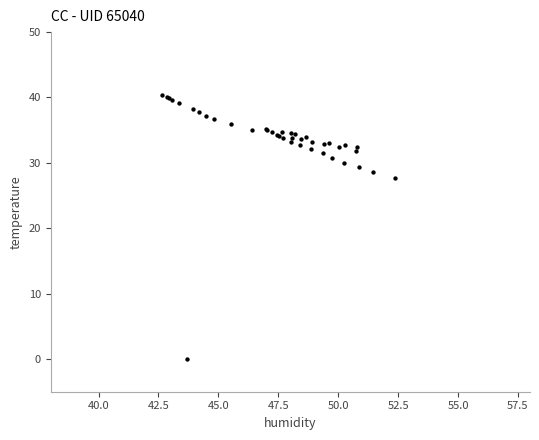

What Y value in the scatter plot is closest to 20?

27.7